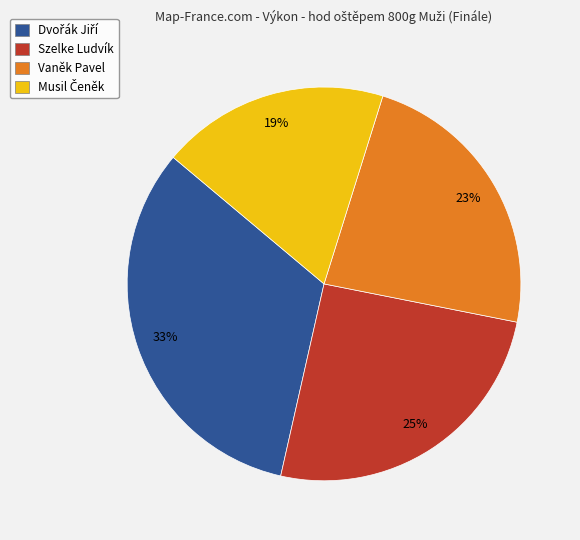

To the nearest percent, what portion does Vaněk Pavel represent?

23%